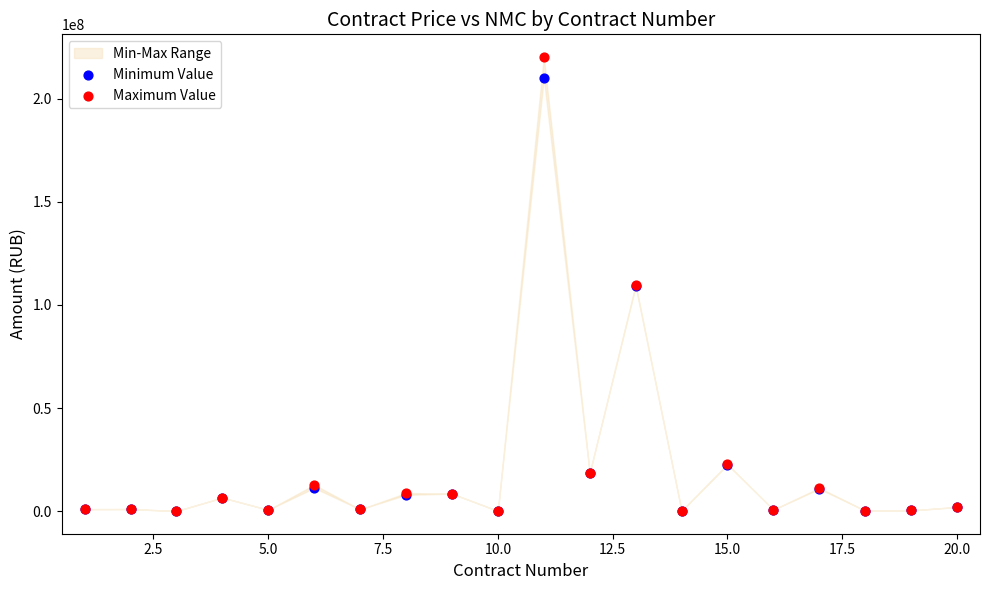

Which series reaches the minimum Y coordinate?

Minimum Value